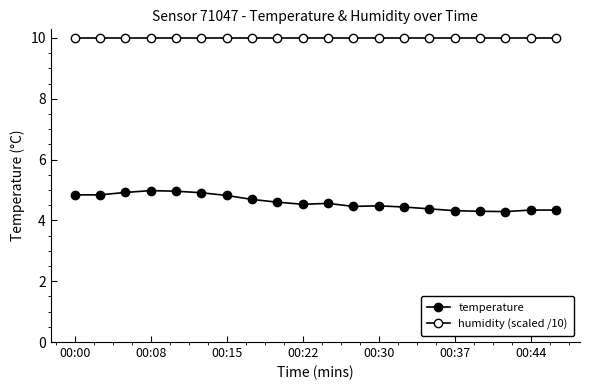

Count the number of categories in the chart.

20